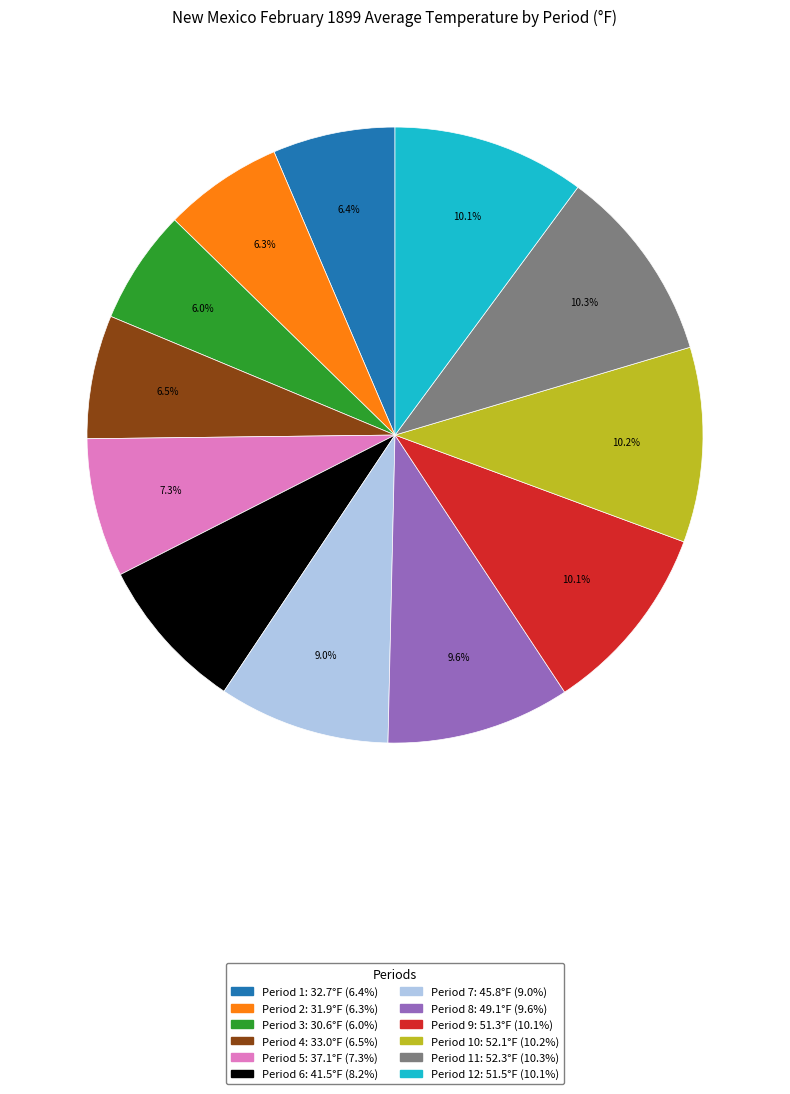

Does any single category account for the majority?

No